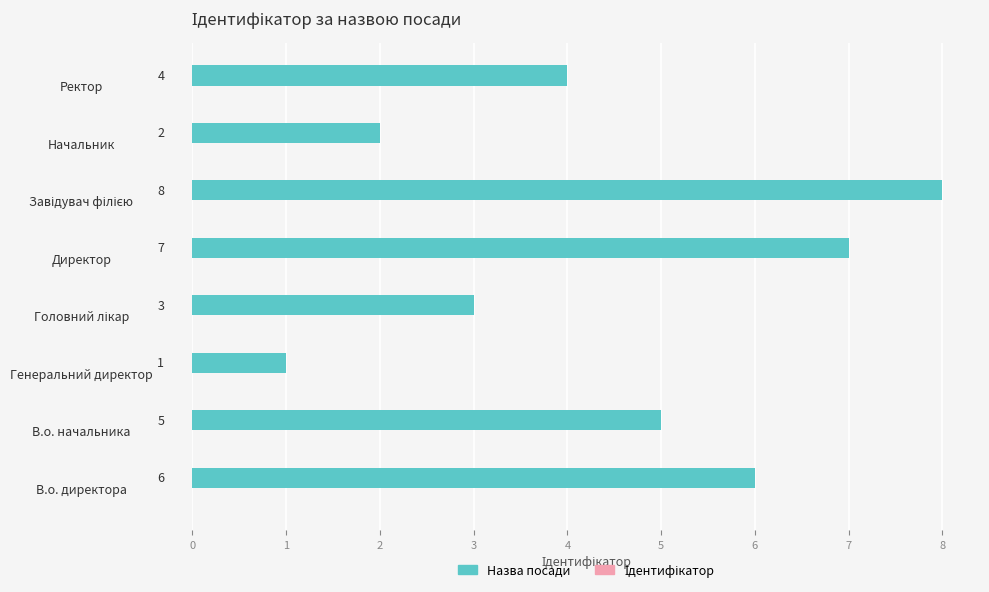

At which label is the value closest to 4?

Ректор